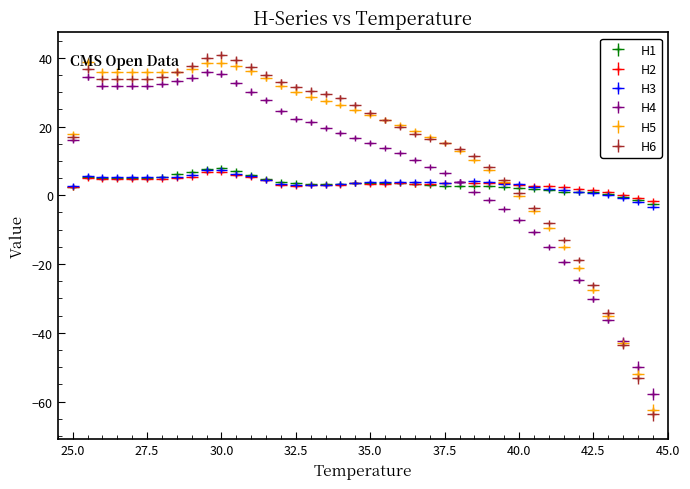

True or false: H1 has more than 1 interior local peaks.

True